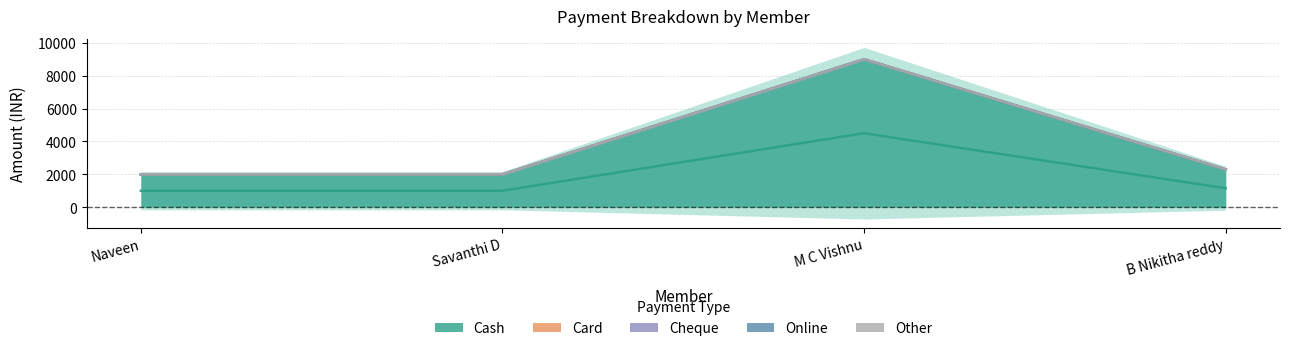

What are all the series names shown in the legend?

Cash, Card, Cheque, Online, Other